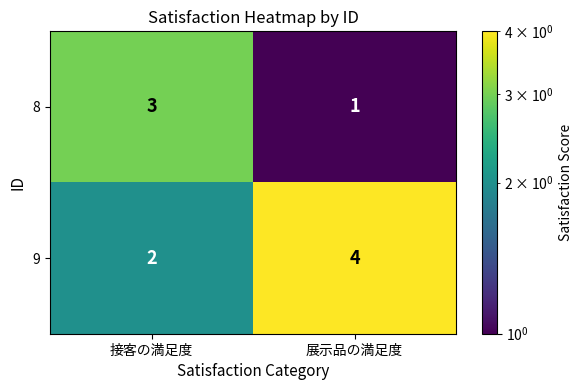

Reading left to right, what are all the values shown in this chart?

8: 3	1
9: 2	4